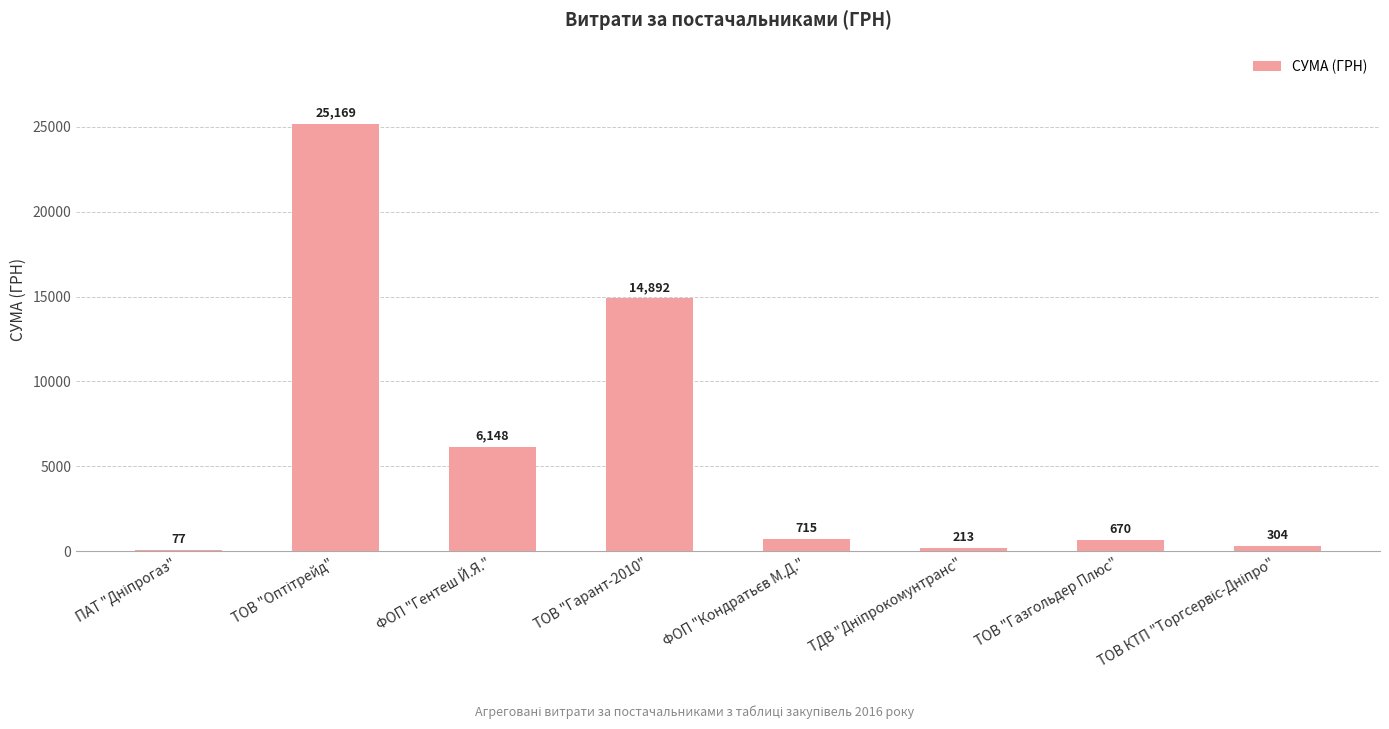

What is the greatest value displayed?

25169.0